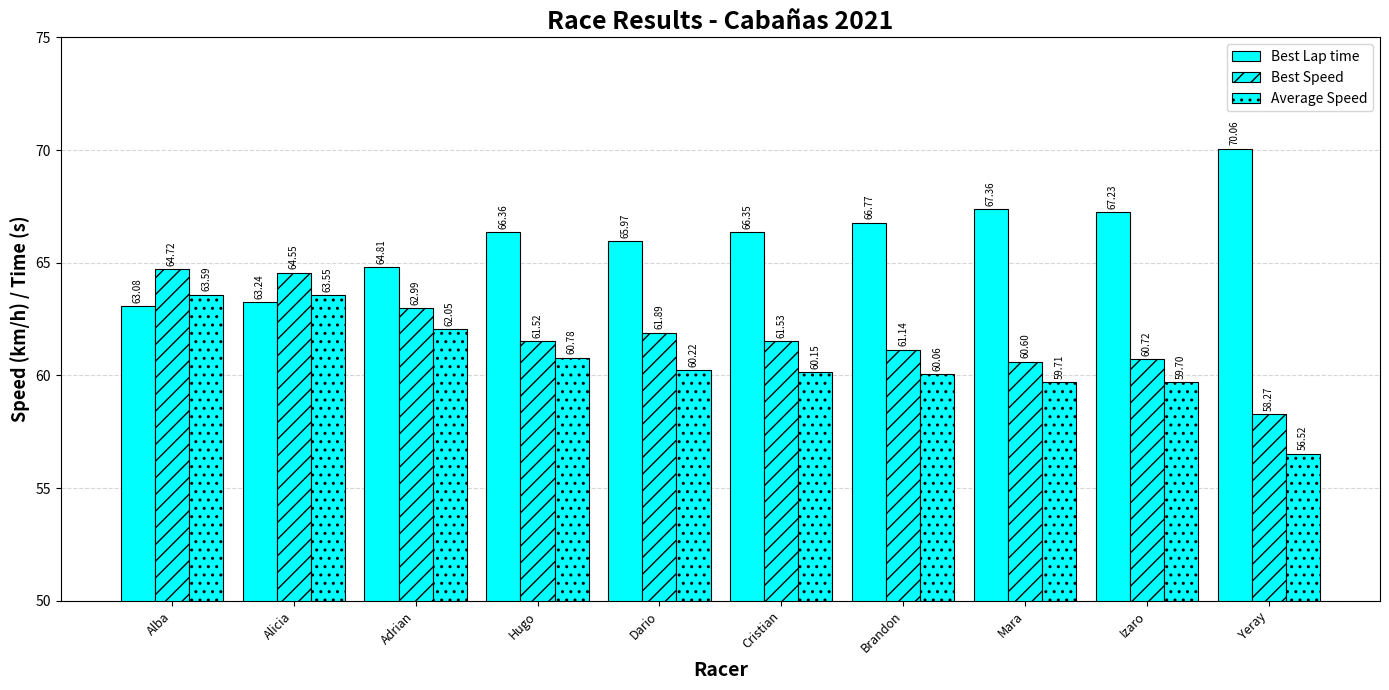

Reading right to left, list all the values displayed in this chart.

Best Lap time: Yeray=70.1	Izaro=67.2	Mara=67.4	Brandon=66.8	Cristian=66.3	Dario=66.0	Hugo=66.4	Adrian=64.8	Alicia=63.2	Alba=63.1
Best Speed: Yeray=58.3	Izaro=60.7	Mara=60.6	Brandon=61.1	Cristian=61.5	Dario=61.9	Hugo=61.5	Adrian=63.0	Alicia=64.5	Alba=64.7
Average Speed: Yeray=56.5	Izaro=59.7	Mara=59.7	Brandon=60.1	Cristian=60.1	Dario=60.2	Hugo=60.8	Adrian=62.0	Alicia=63.5	Alba=63.6